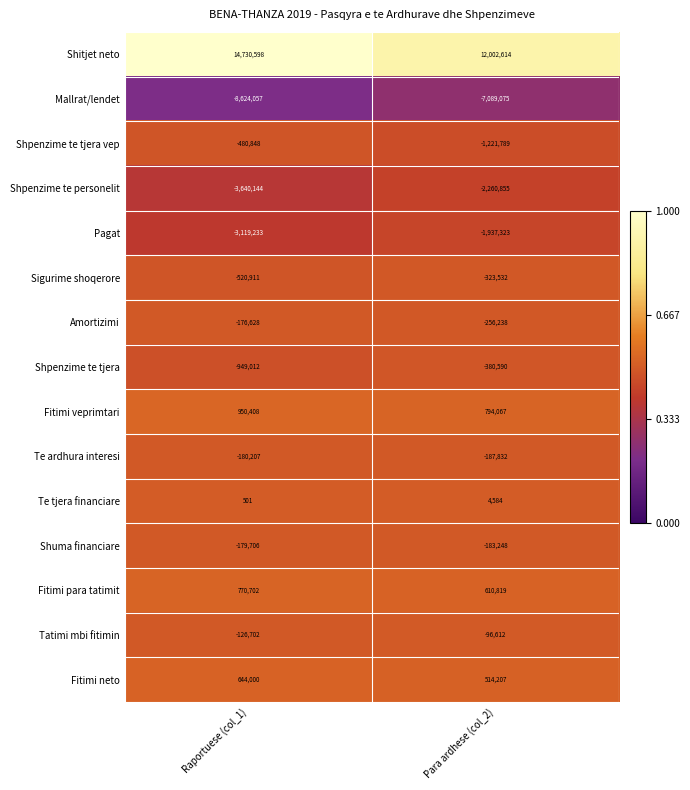

Where is Fitimi veprimtari nearest to the value 872237?

Para ardhese (col_2)